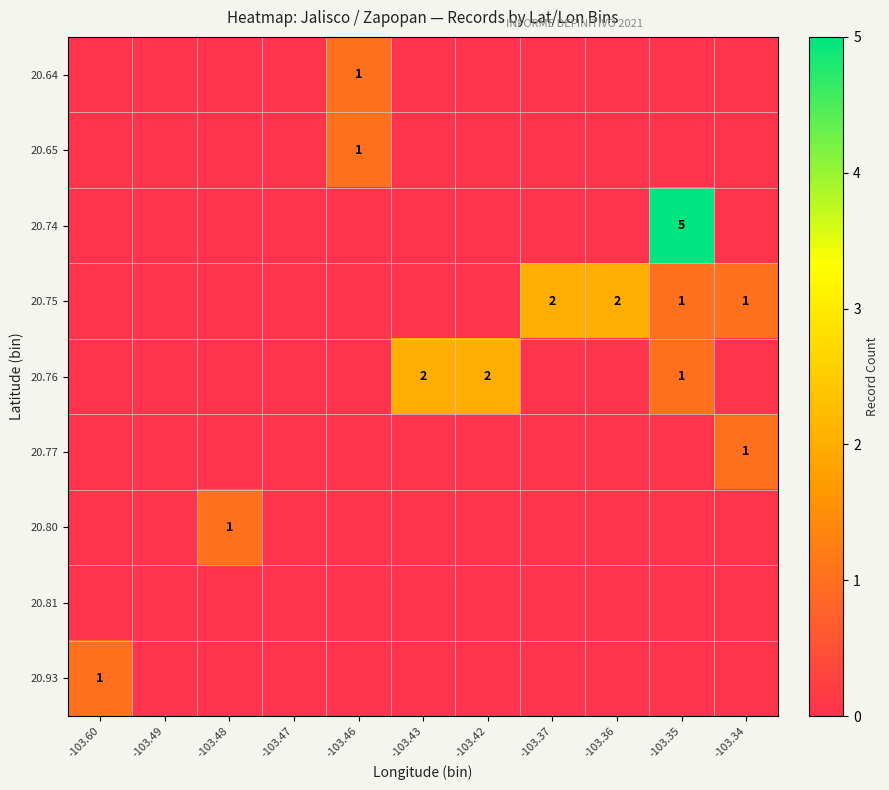

The 20.74 series shows 7 at -103.35. True or false?

False